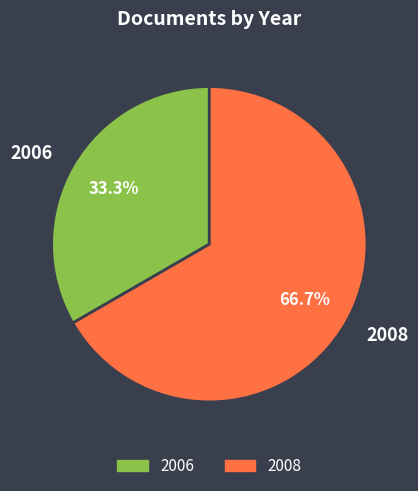

Between 2008 and 2006, which is larger?

2008